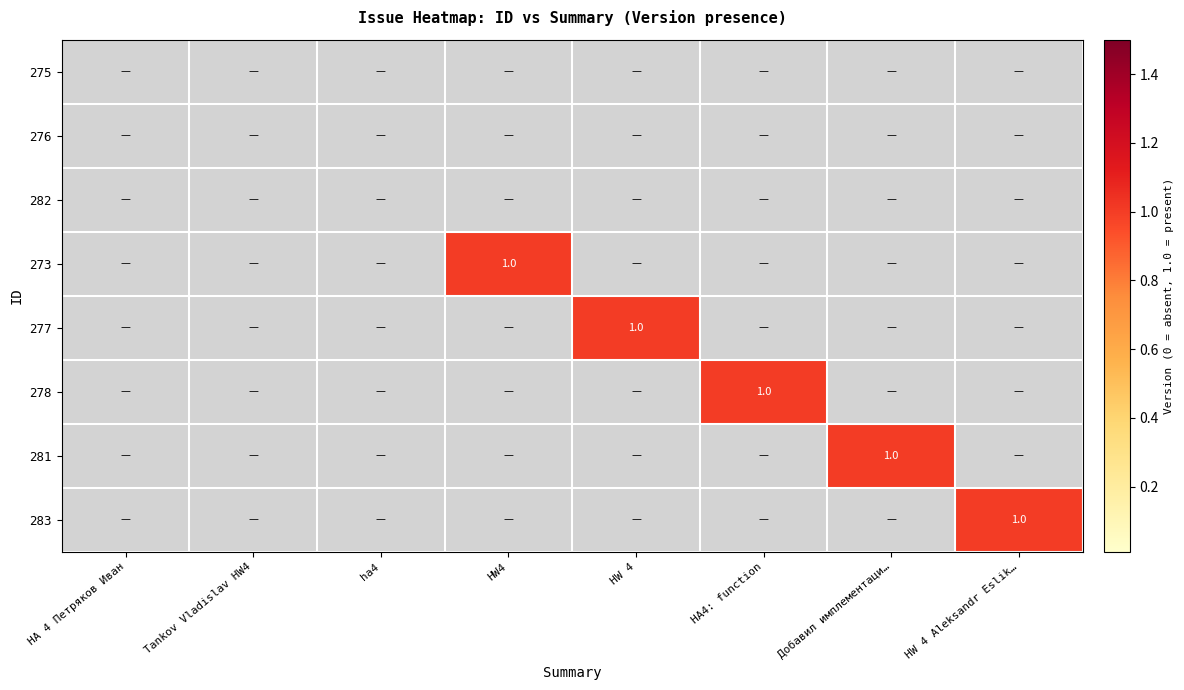

At which label is 278 closest to 0?

HA 4 Петряков Иван